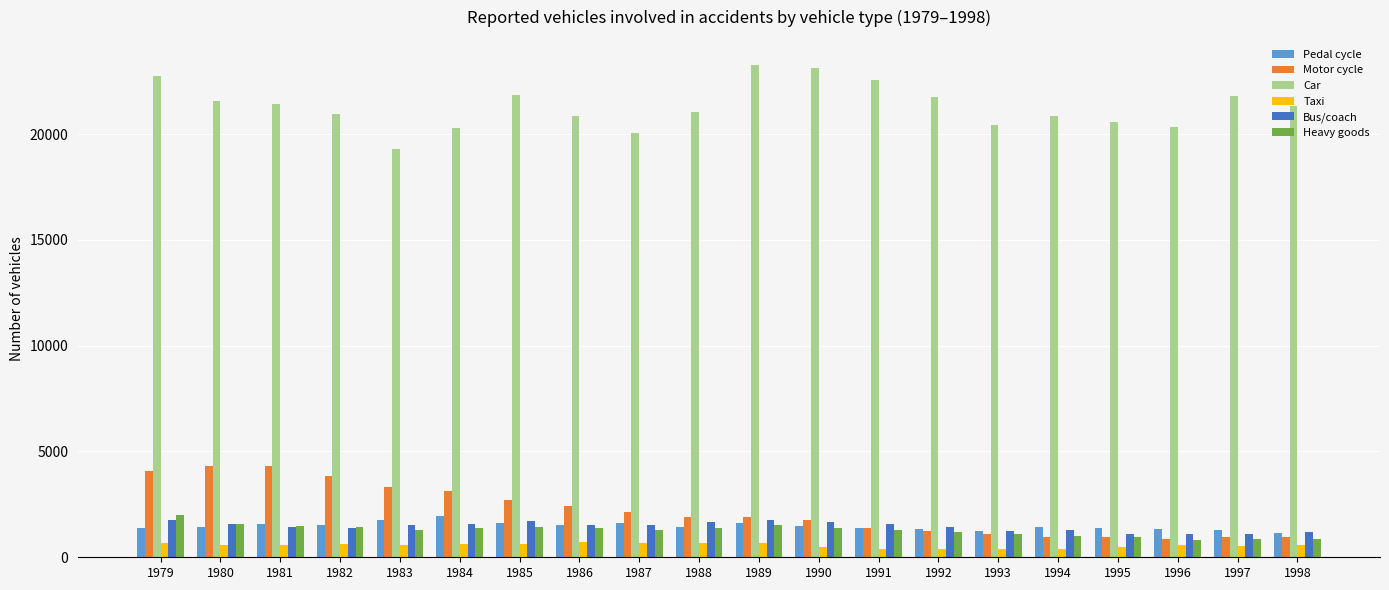

What is the lowest value of the Bus/coach series?

1095